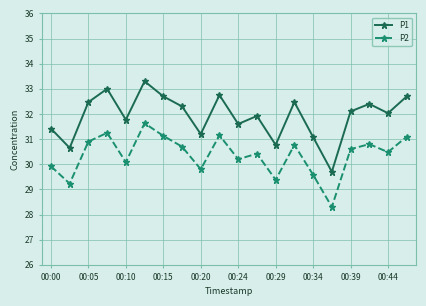

Which series has the largest total across all categories?

P1